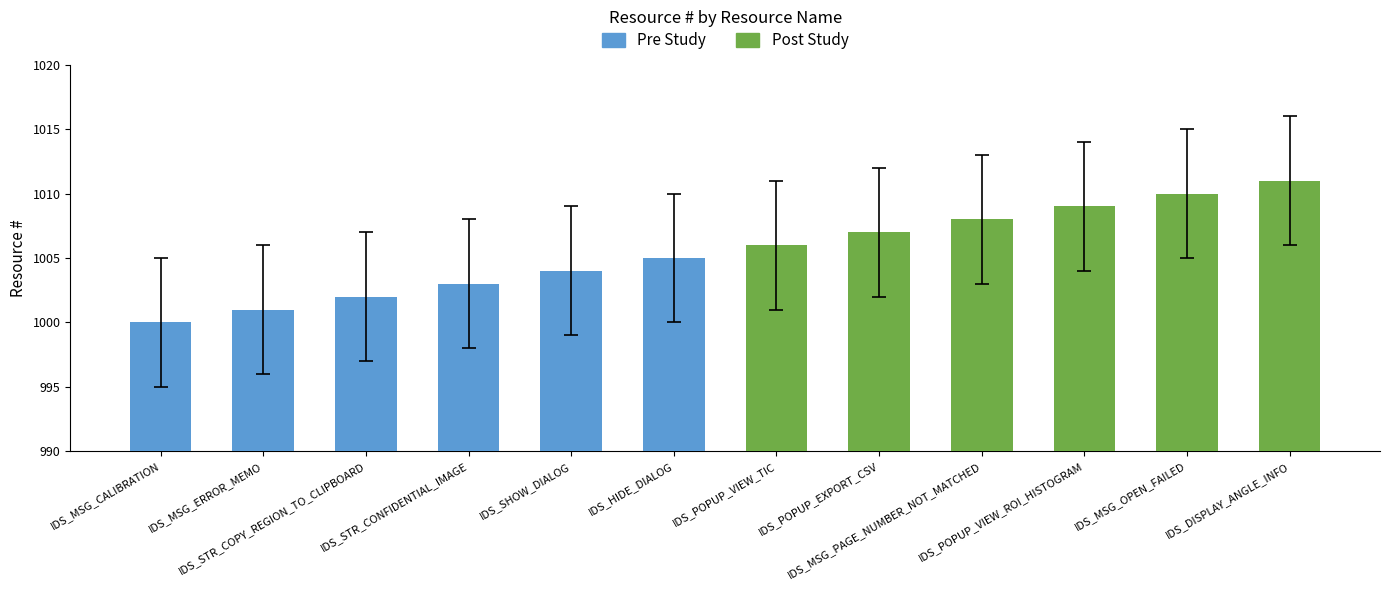

The chart shows a value of 996 at IDS_MSG_ERROR_MEMO. True or false?

True